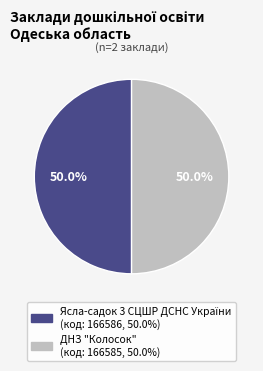

How much of the chart is everything except ДНЗ "Колосок"?

50.0%